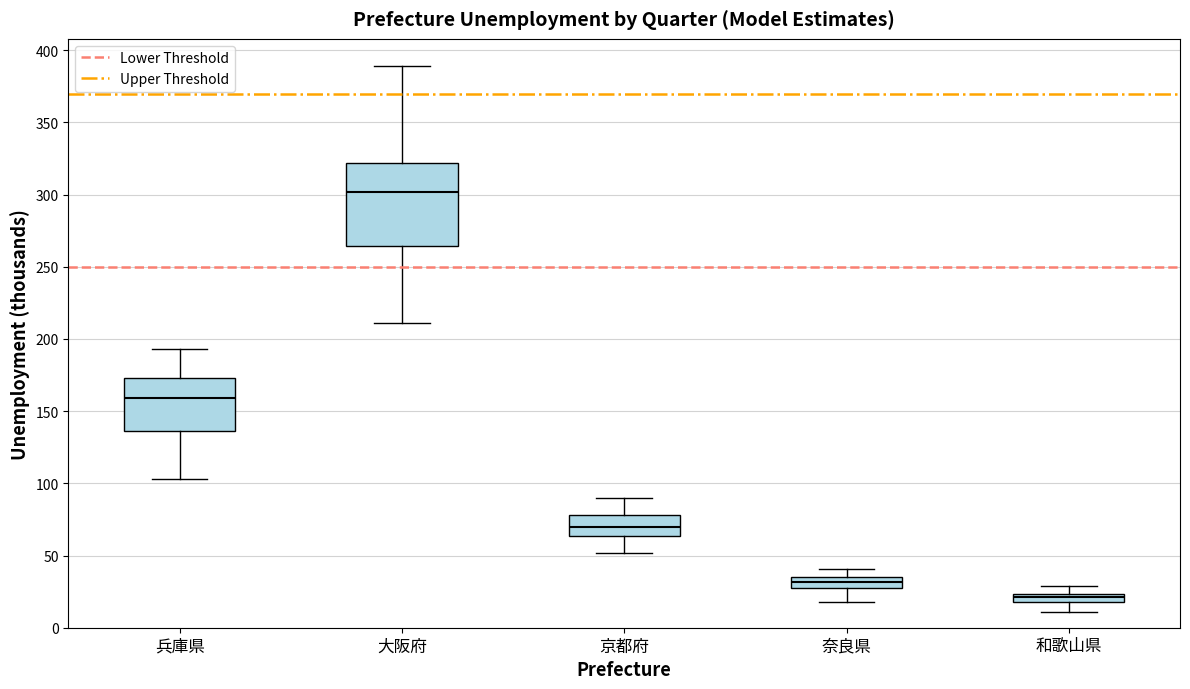

Which box is the tallest, from its lower edge to its upper edge?

大阪府